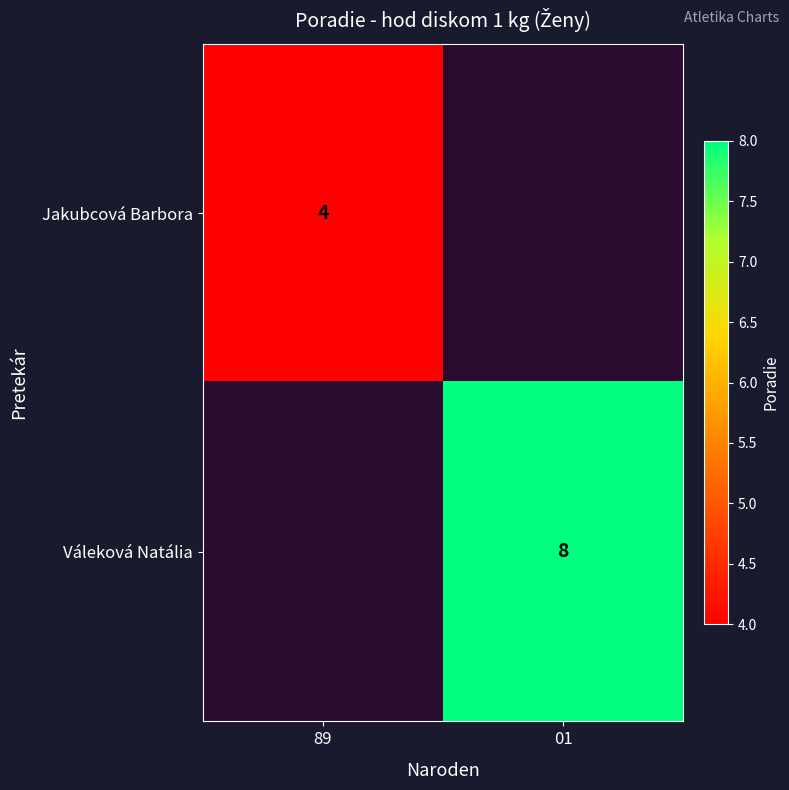

Is it true that Váleková Natália equals 3 at 01?

False